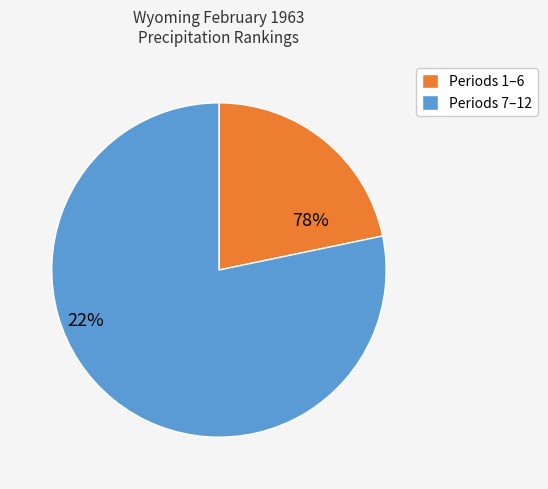

Does any single category account for the majority?

Yes